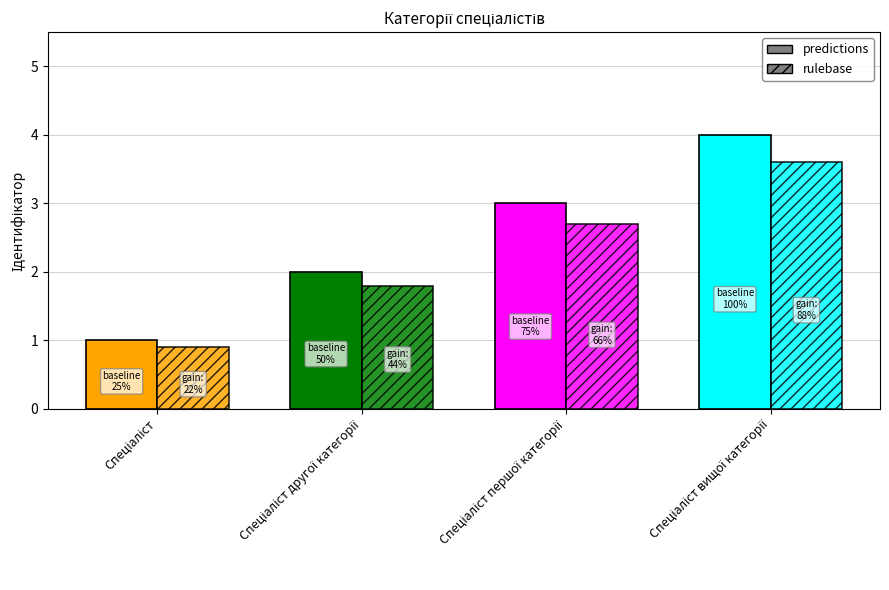

Approximately how many times larger is the value at Спеціаліст першої категорії compared to Спеціаліст вищої категорії?

0.8